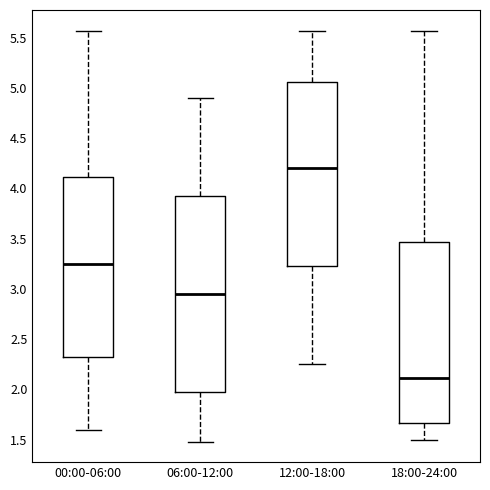

Reading left to right, transcribe this box plot: for each box, give where its median line is, the range the box spans, and where its two whiskers end, as read against the y-axis. The values are not printed on the chart, so give them approximately, as read against the axis.

00:00-06:00: median 3.25, box 2.30 to 4.10, whiskers 1.60 to 5.55
06:00-12:00: median 2.95, box 2.00 to 3.95, whiskers 1.50 to 4.90
12:00-18:00: median 4.20, box 3.25 to 5.05, whiskers 2.25 to 5.55
18:00-24:00: median 2.10, box 1.65 to 3.45, whiskers 1.50 to 5.55